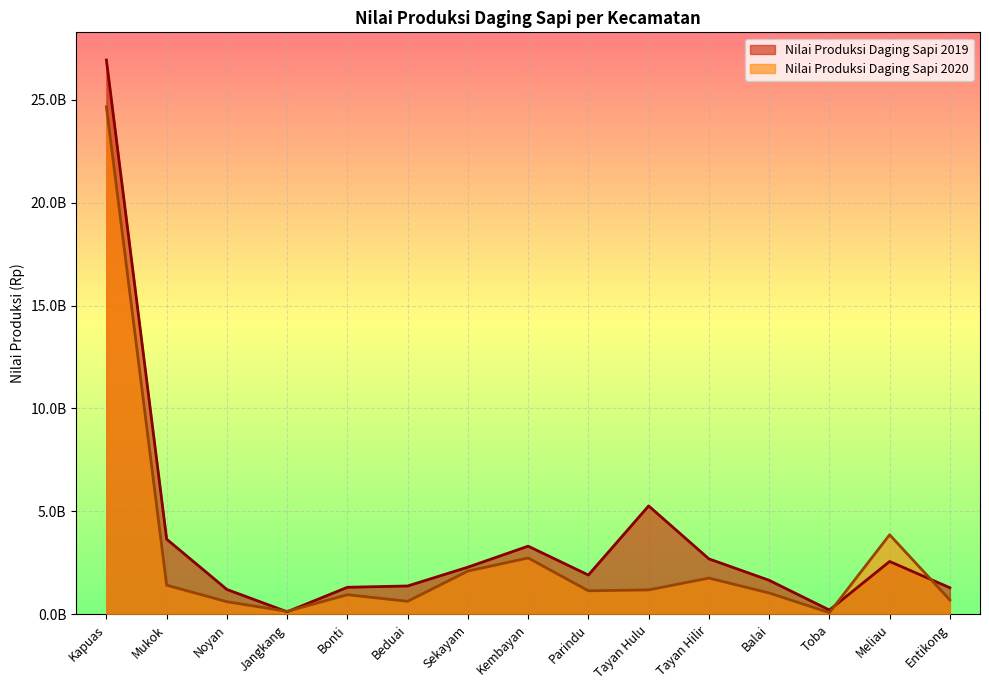

Where does the Nilai Produksi Daging Sapi 2020 series first go above 1147580000?

Kapuas